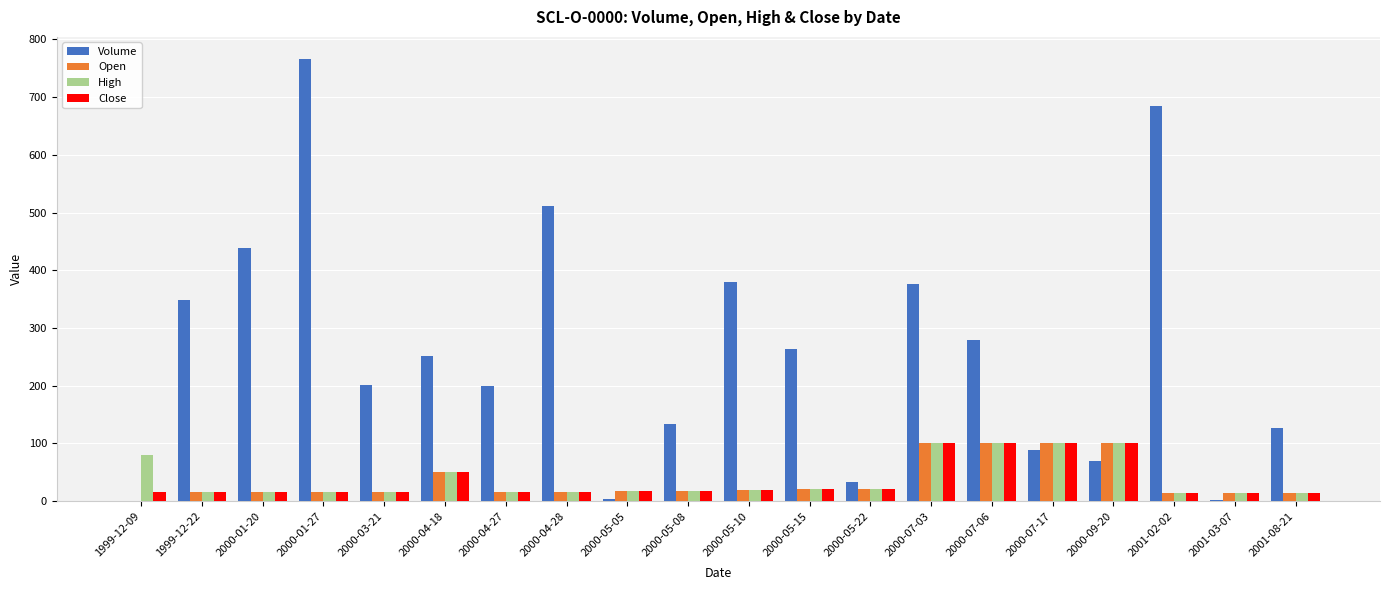

Is it true that Volume equals 133 at 2000-05-08?

True